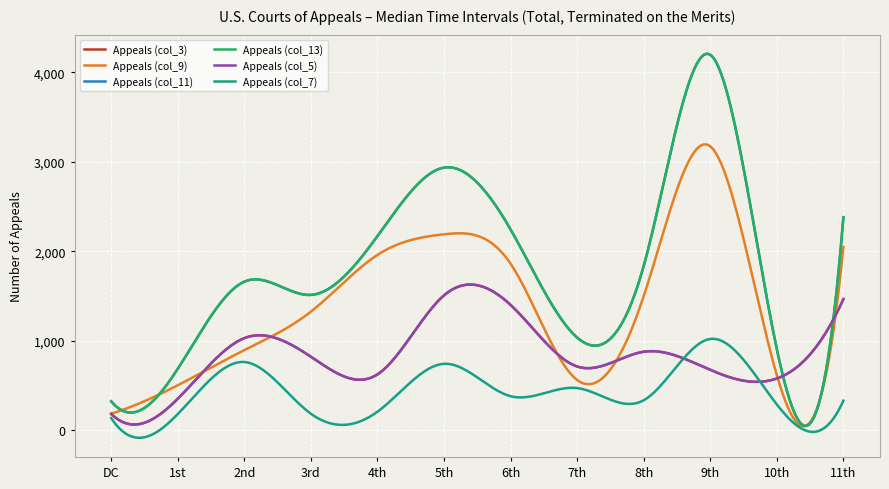

List the series in order of their peak value, highest first.

Appeals (col_11), Appeals (col_13), Appeals (col_9), Appeals (col_3), Appeals (col_5), Appeals (col_7)